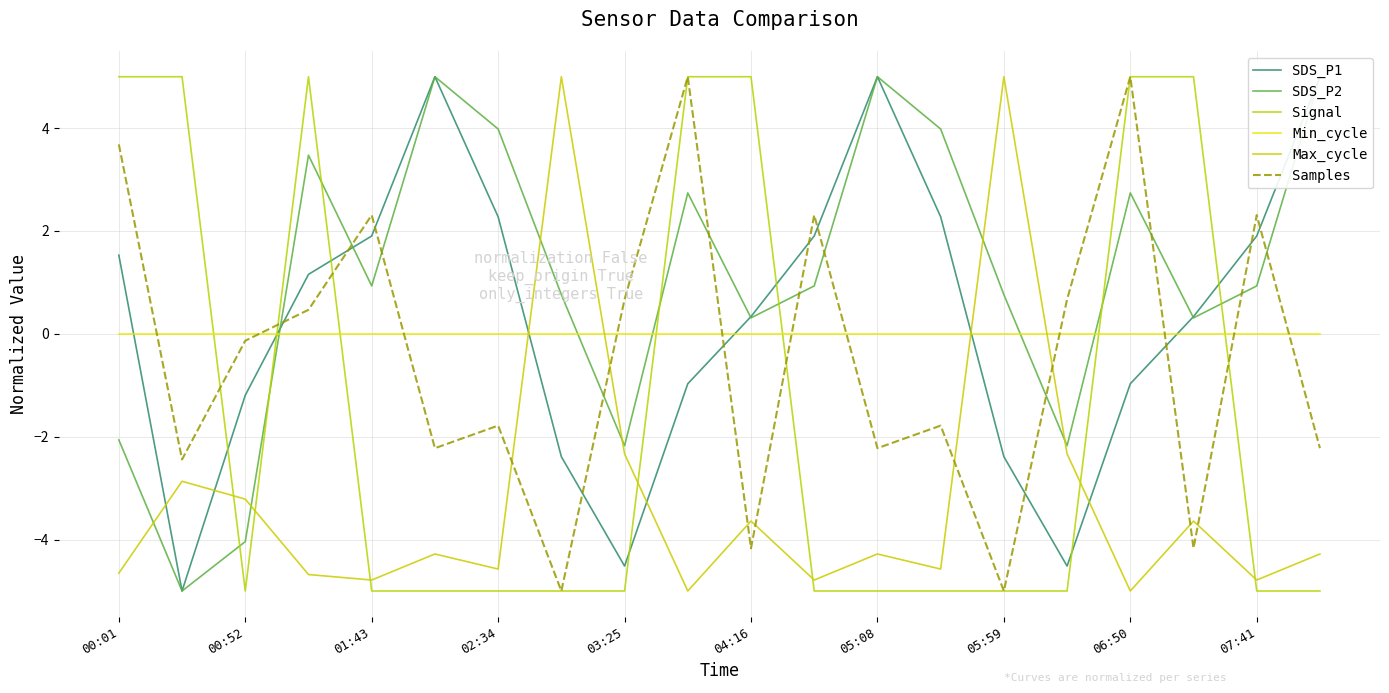

What is the difference between the Max_cycle values at 18 and 15?

2.5